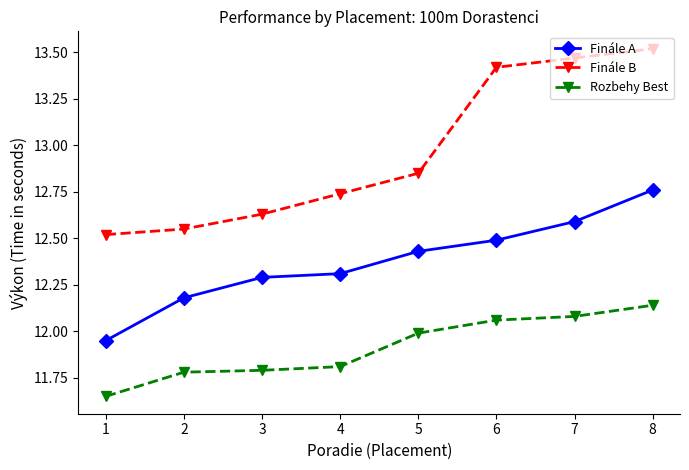

Read the Finále B value at 6.

13.4